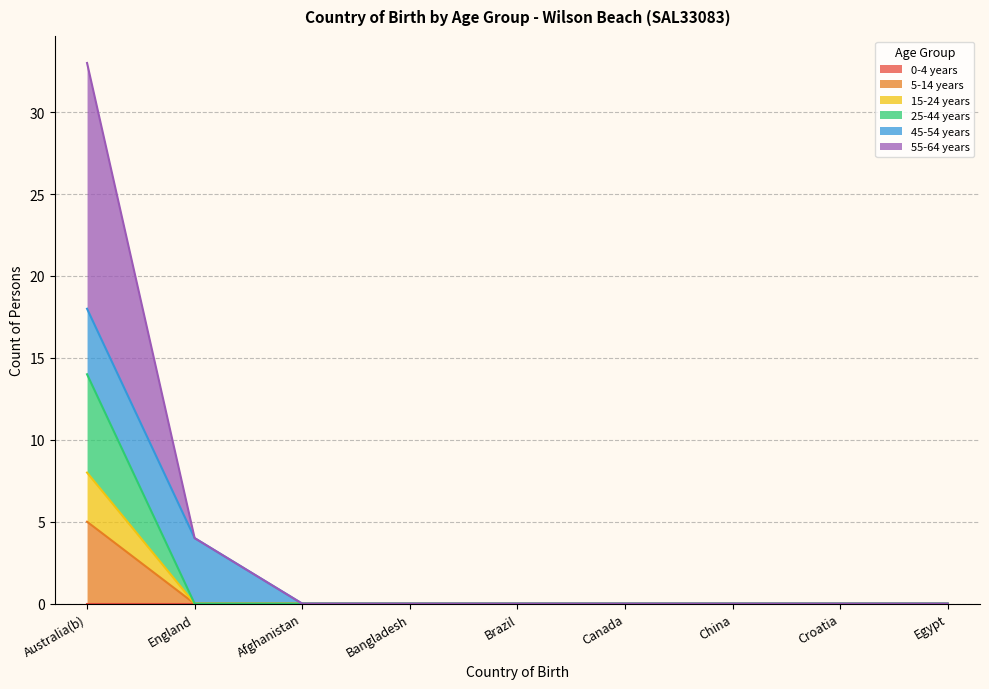

True or false: 55-64 years has more than 2 points higher than both neighbors.

False